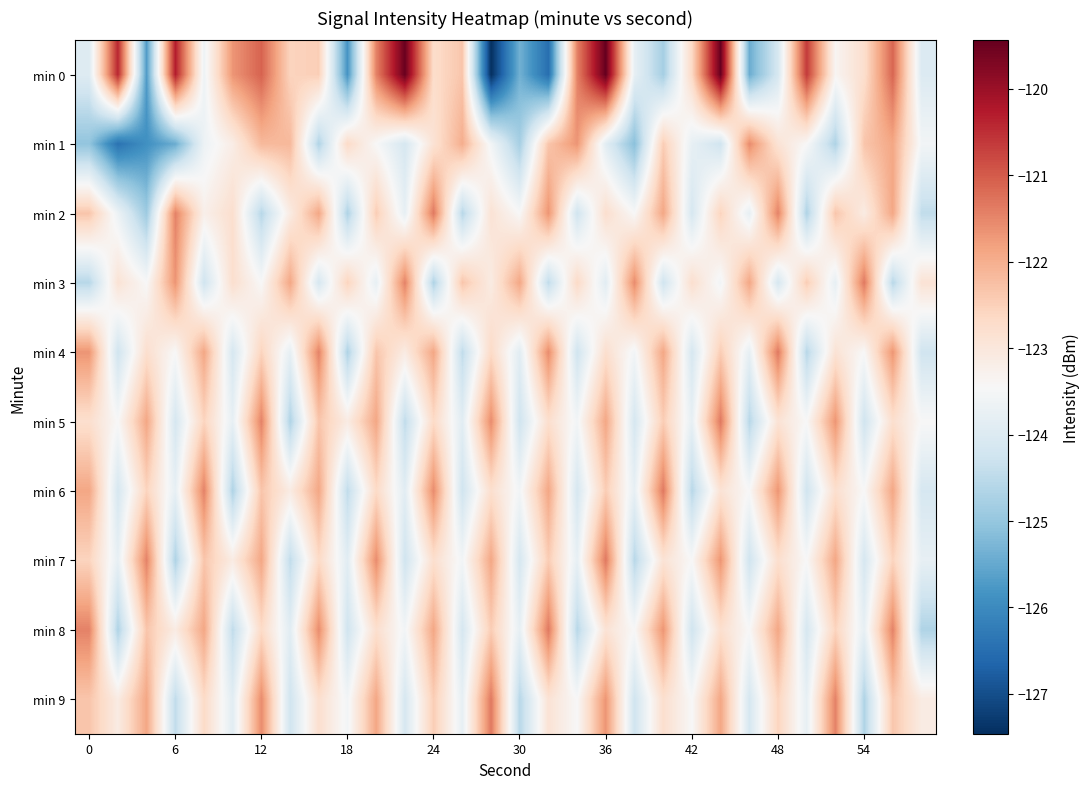

What is the minimum value shown in the chart?

-127.5